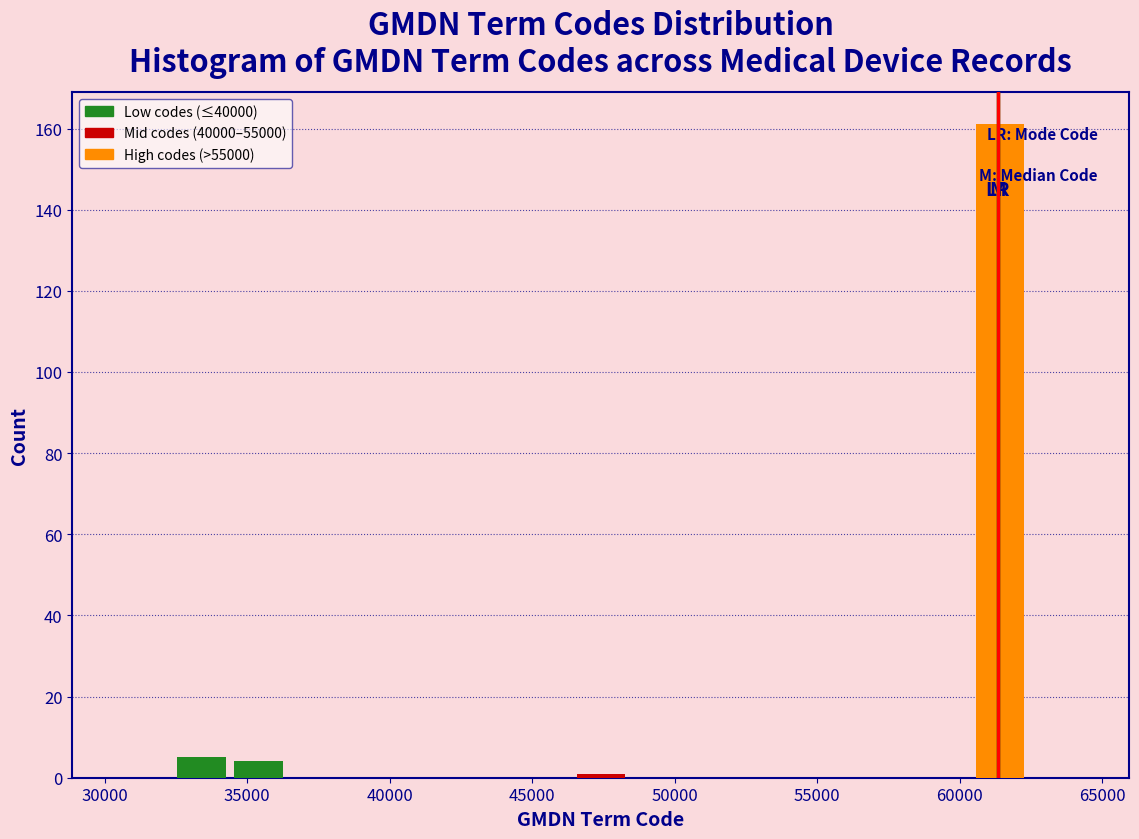

Which range on the x-axis has the tallest bar?

60500 to 62500